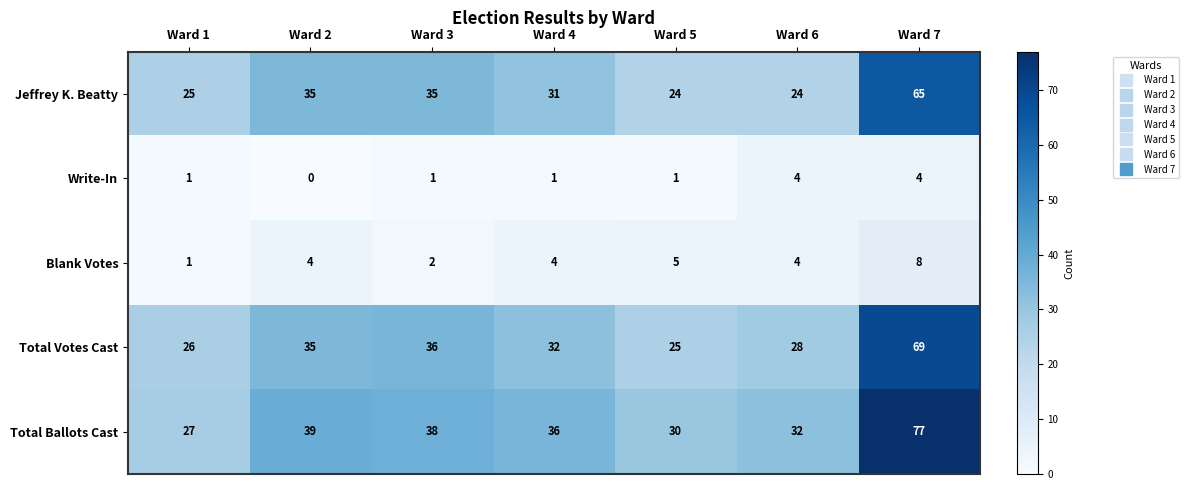

Between Ward 1 and Ward 5, which series saw the biggest shift?

Blank Votes